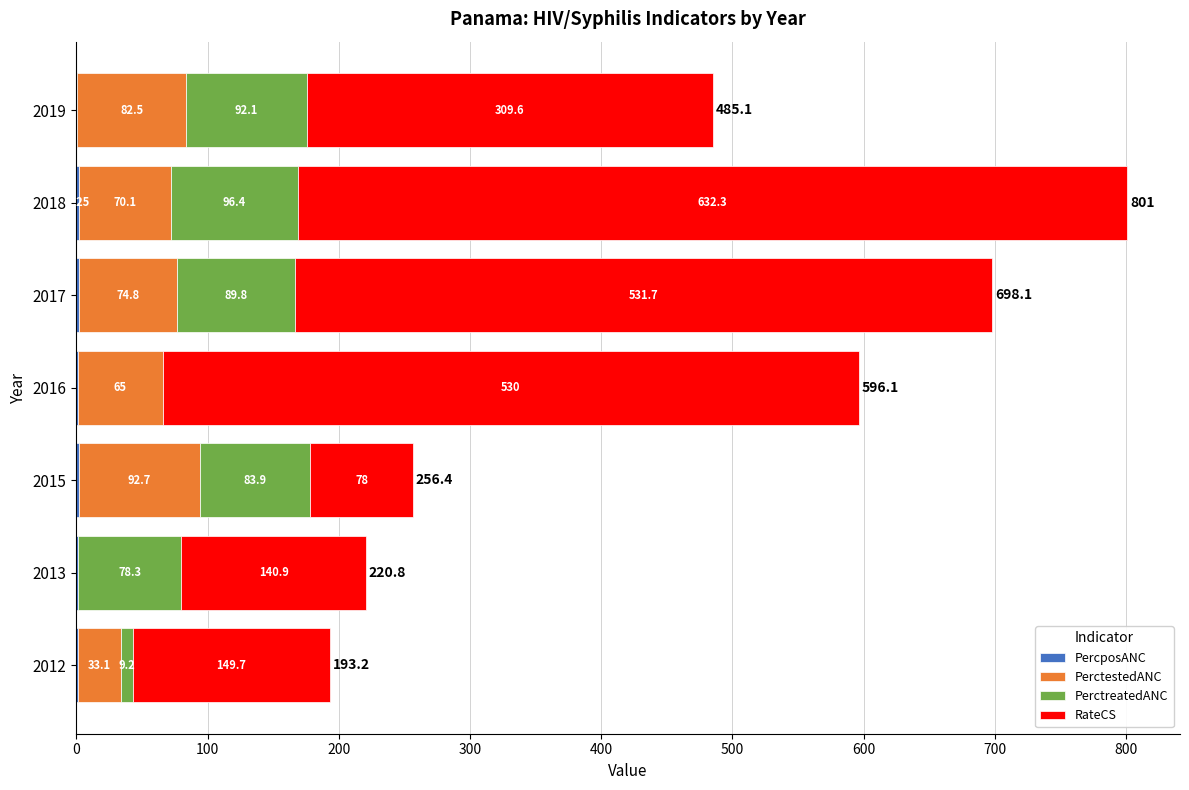

What is the total value across all series at 2018?

801.0